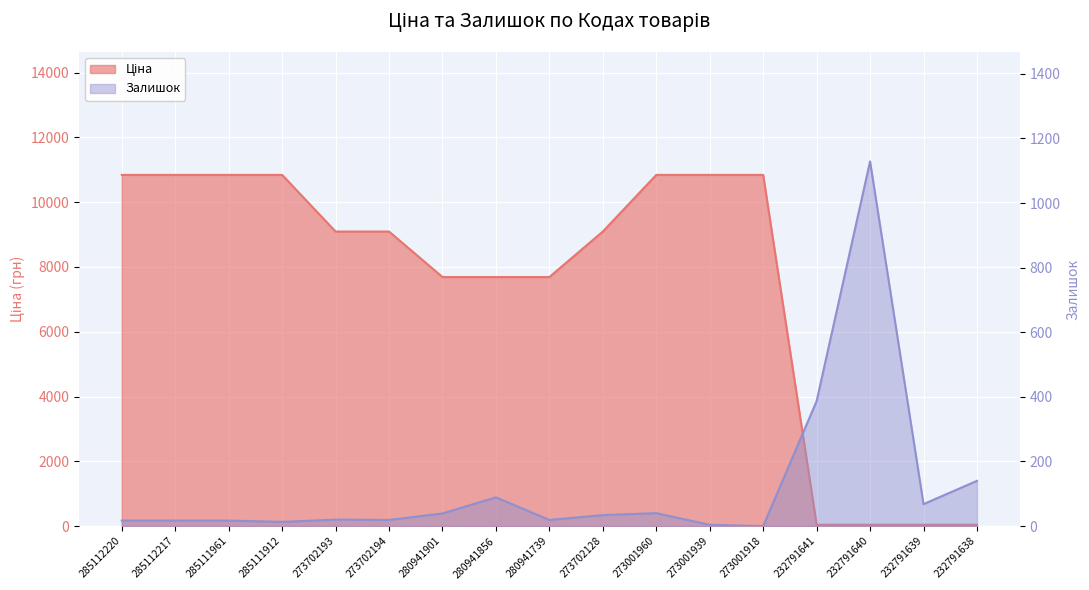

What is the total value across all series at 273001939?

10844.1